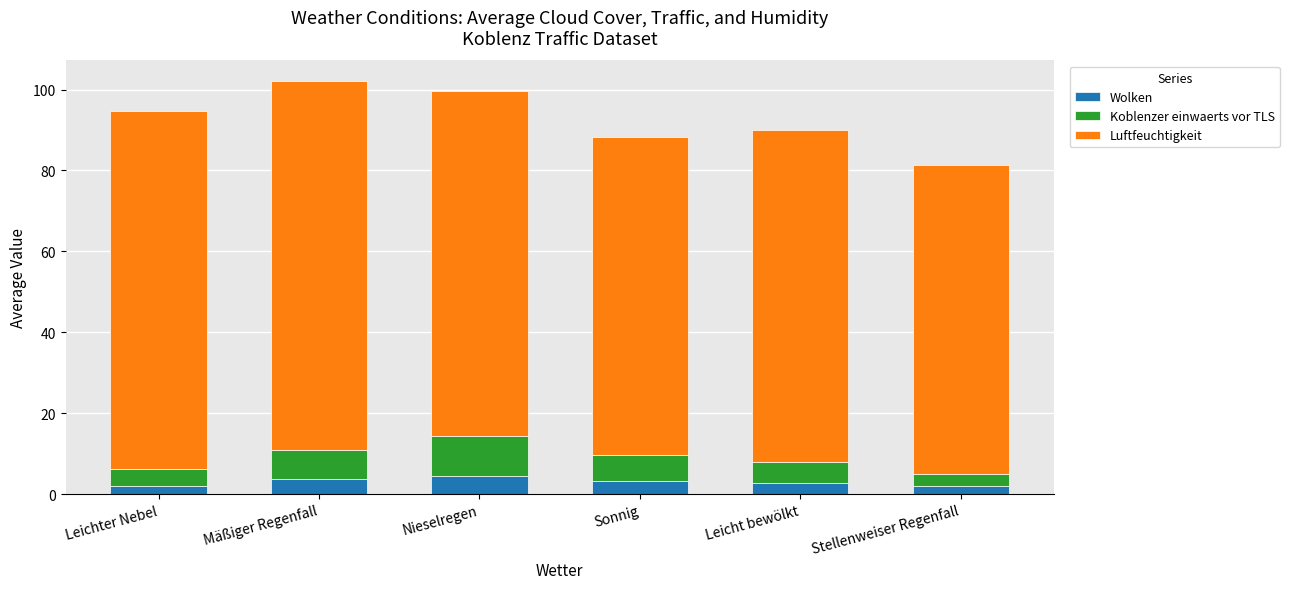

How many categories are shown in the chart?

6